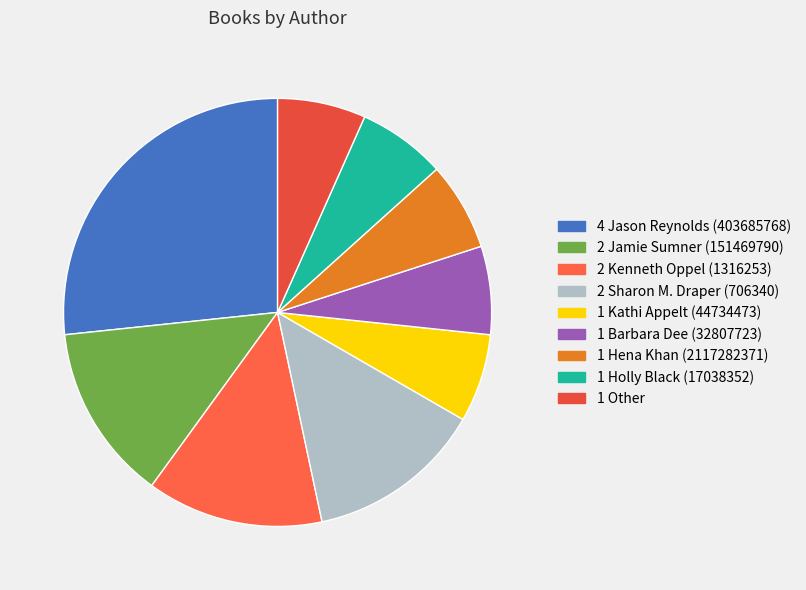

To the nearest percent, what is the difference between the largest and smallest slice percentages?

20%